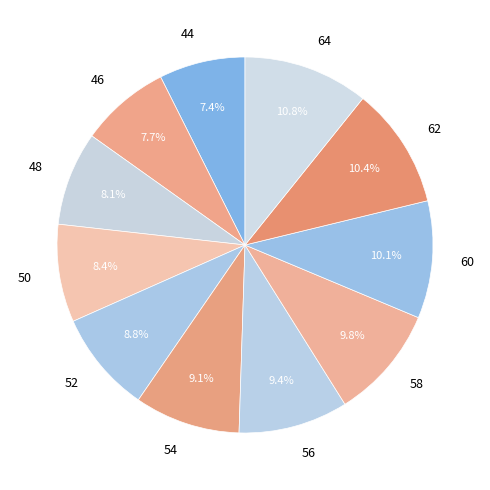

Which has a higher value, 60 or 64?

64